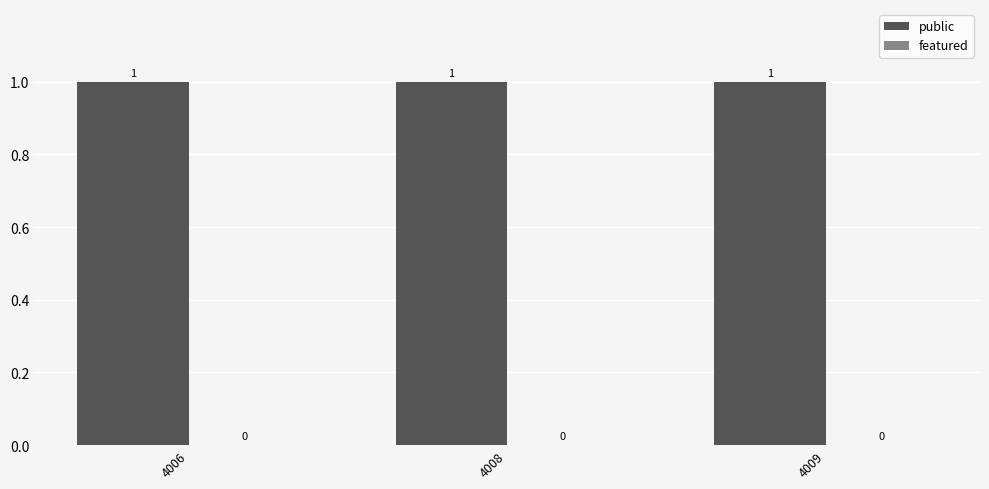

True or false: public has a value of 1 at 4008.

False